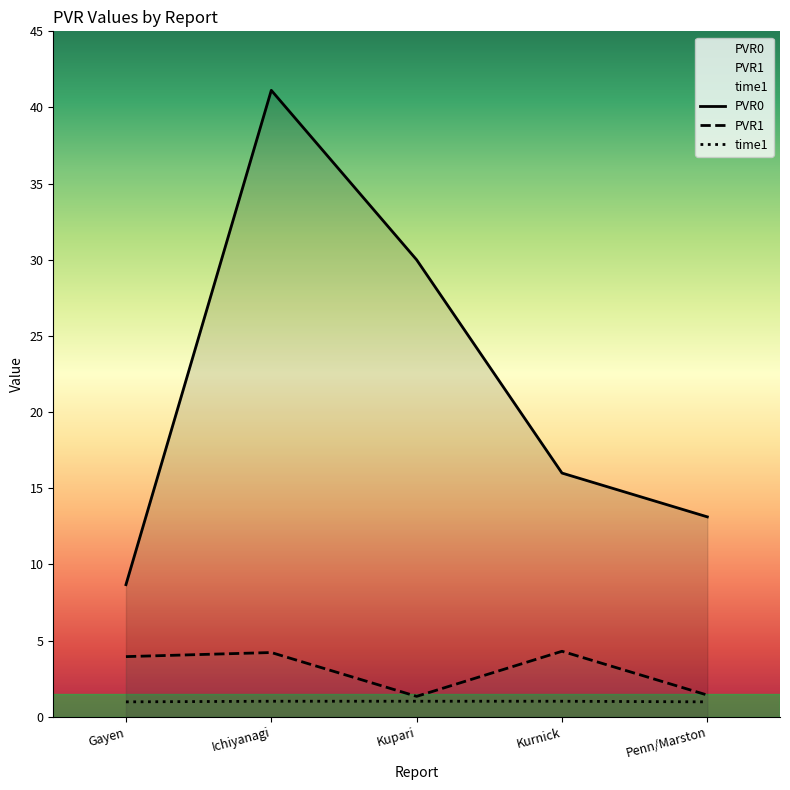

Which series changed the most between Ichiyanagi and Penn/Marston?

PVR0